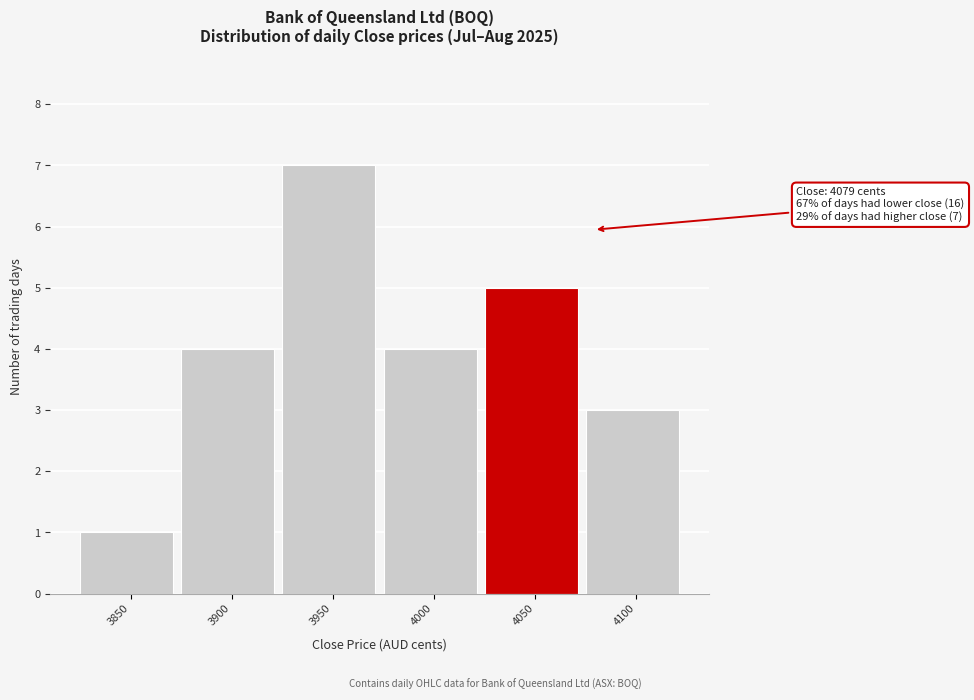

Reading left to right, what are all the values shown in this chart?

1	4	7	4	5	3